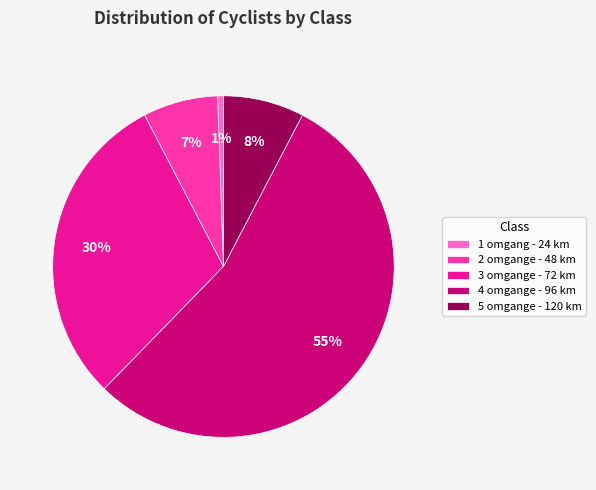

What is the largest slice in the pie chart?

4 omgange - 96 km